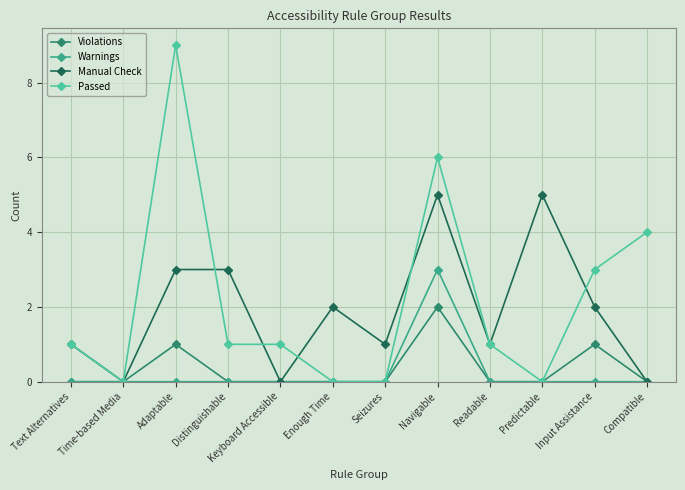

What is the maximum value shown in the chart?

9